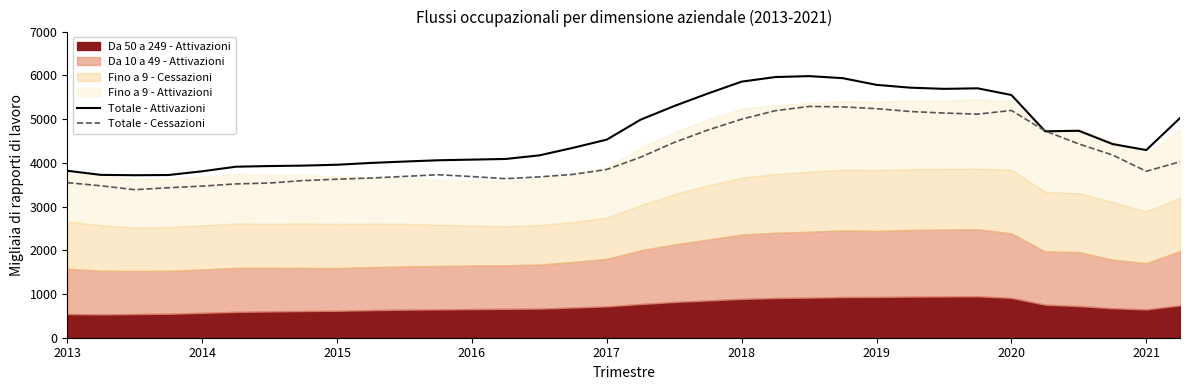

In Totale - Attivazioni, how many points are higher than both neighbors (excluding endpoints)?

3